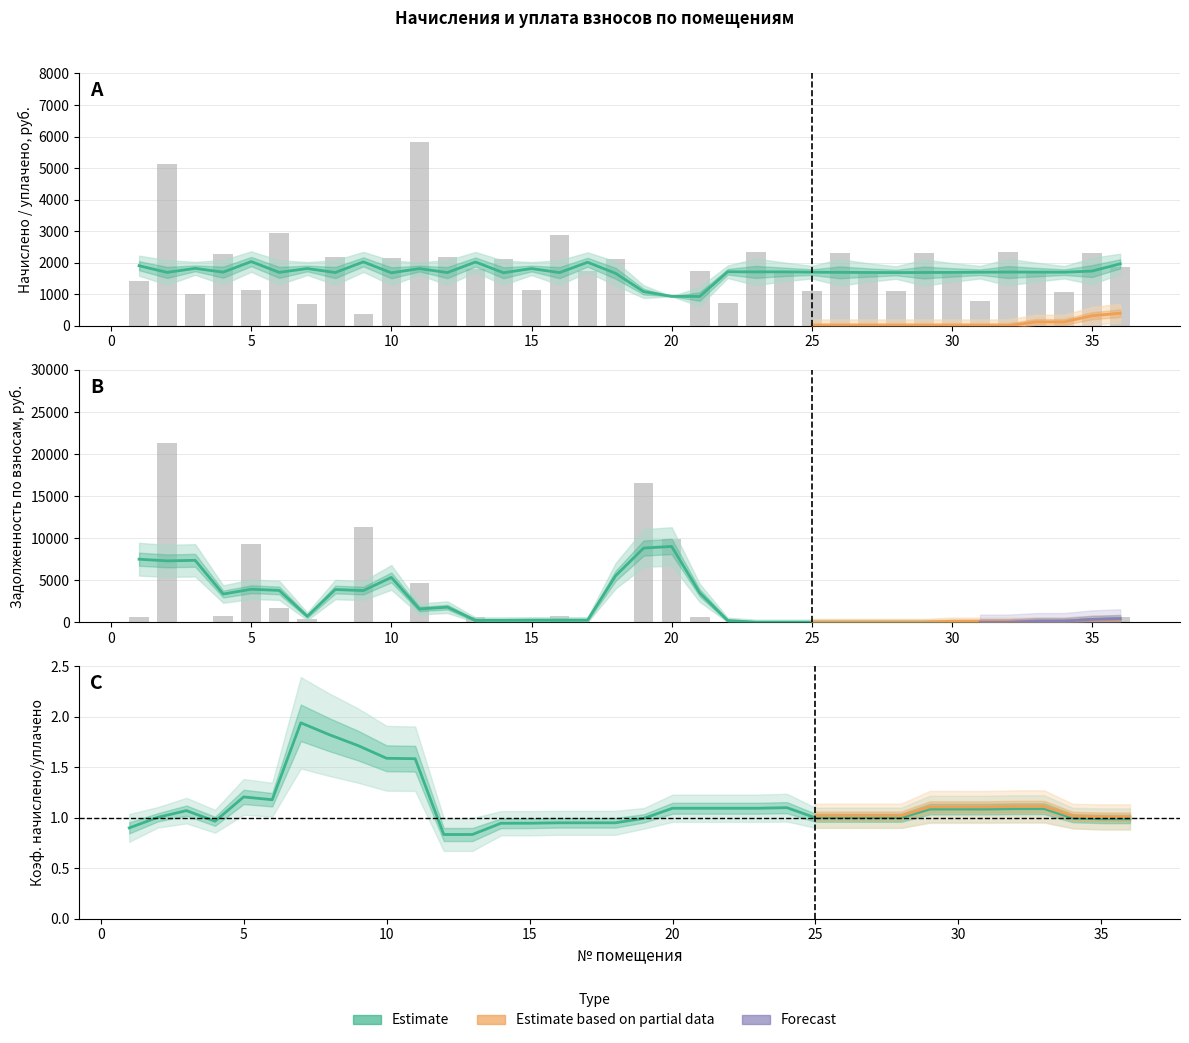

What is the maximum value for уплачено?

5817.3